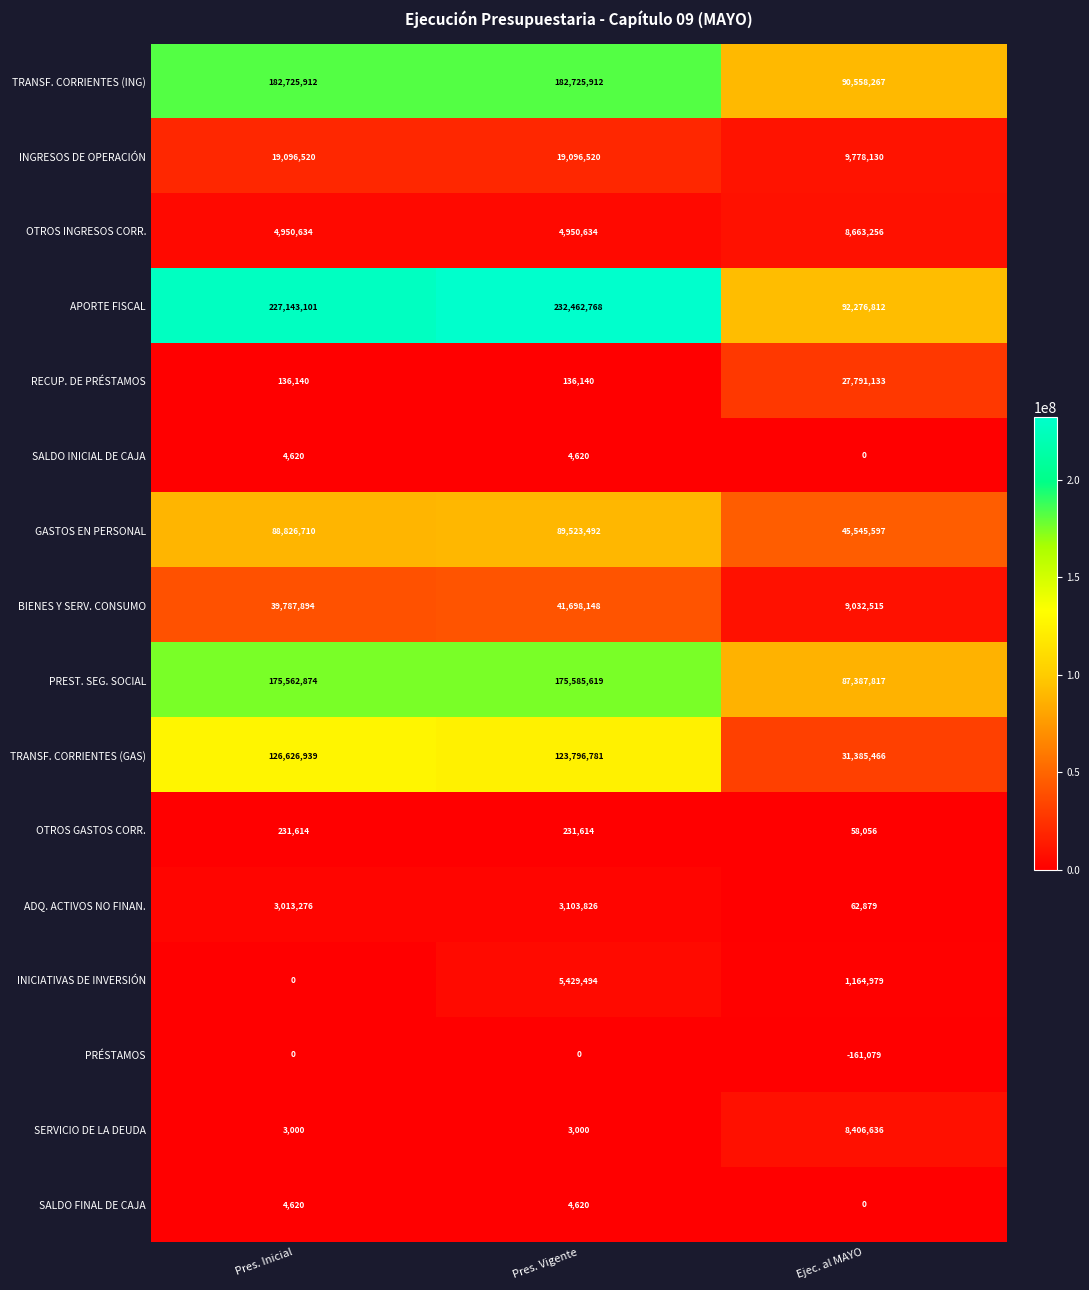

What is the average value of the TRANSF. CORRIENTES (GAS) series?

93936395